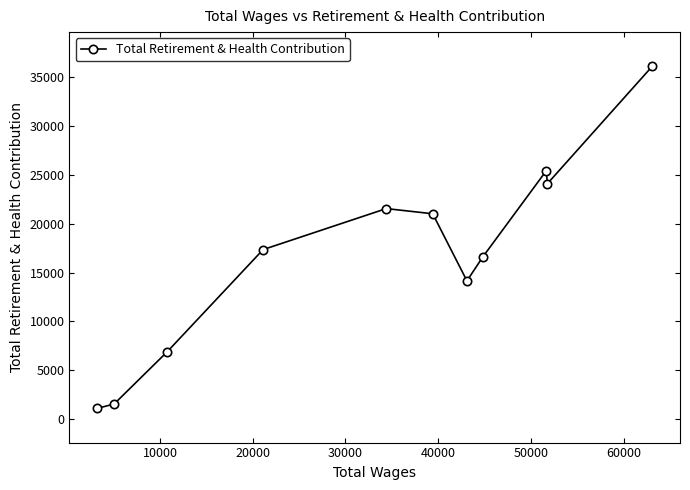

What is the value of the 6th point from the left?

21027